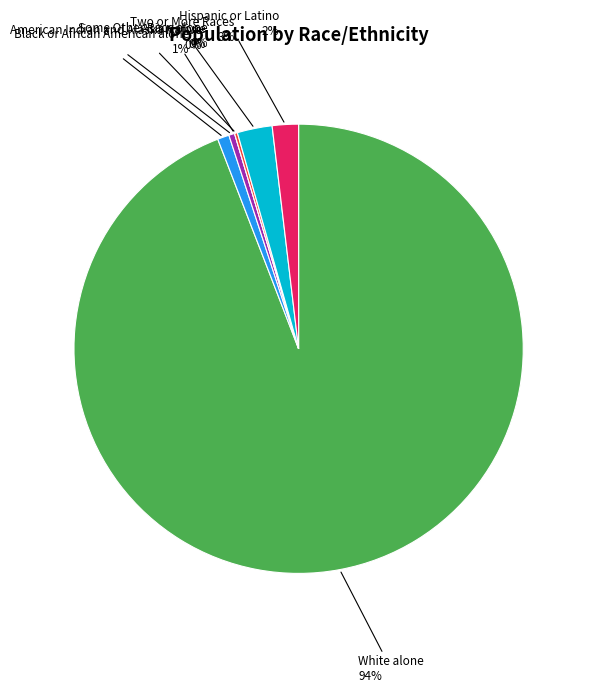

To the nearest percent, what is the difference between the largest and smallest slice percentages?

94%